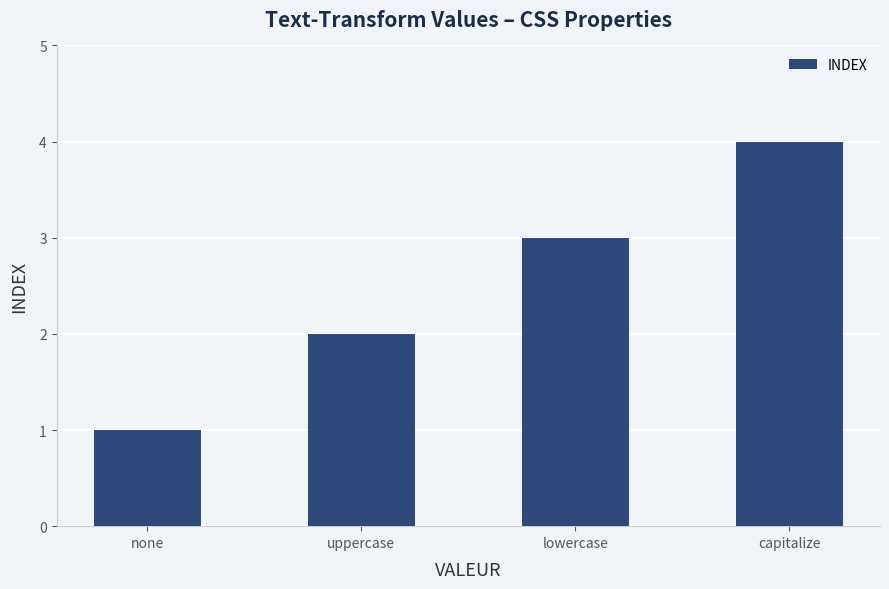

What is the label of the 2nd bar from the left?

uppercase